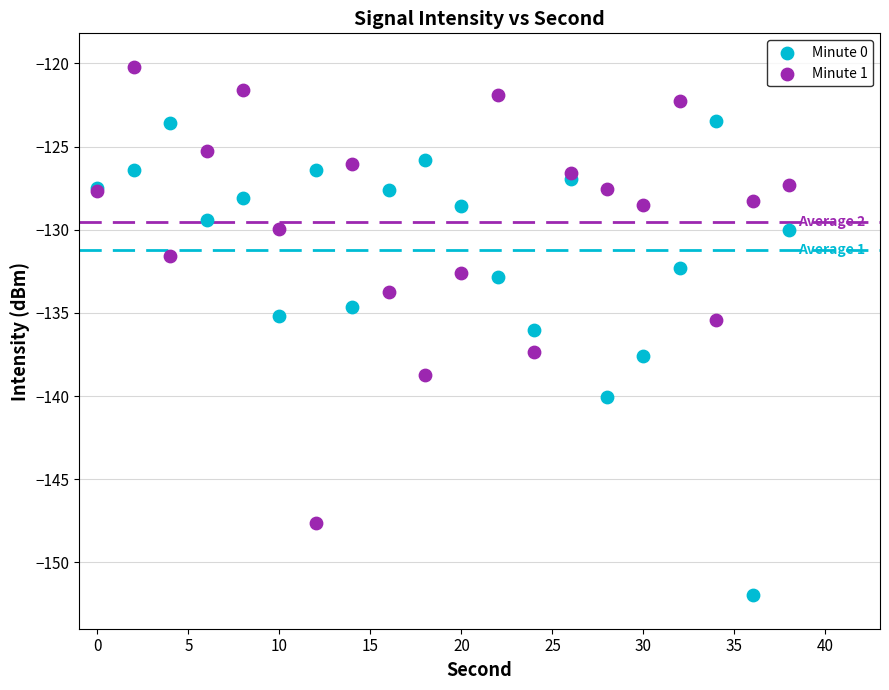

Which series contains the lowest Y value?

Minute 0